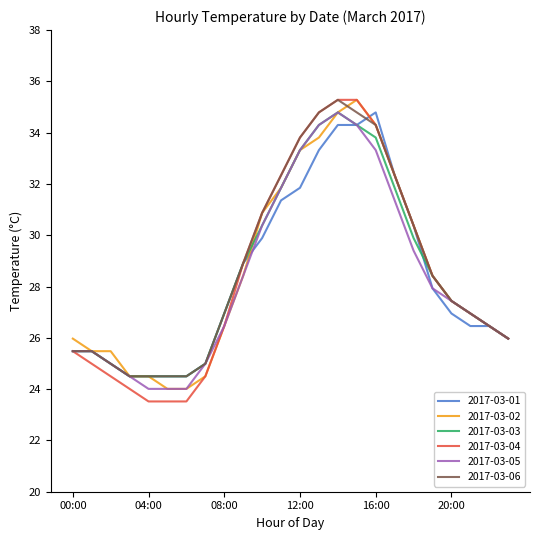

What is the lowest value of the 2017-03-01 series?

24.5